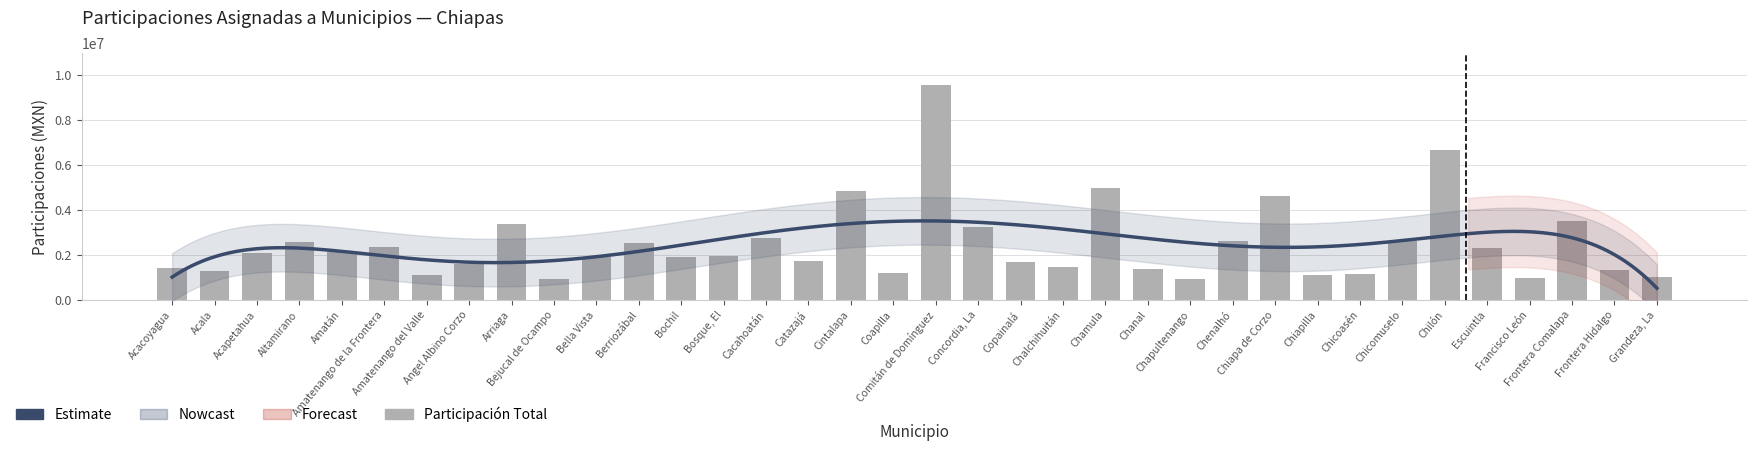

Reading right to left, what are all the values shown in this chart?

1002651	1332800	3471868	957766	2286794	6633751	2592998	1136123	1106073	4610594	2599539	915845	1353030	4966302	1461400	1653303	3220757	9546397	1201302	4819914	1716666	2733755	1939394	1878439	2506343	1904110	911252	3375321	1602346	1111109	2352247	2099744	2556067	2087573	1281390	1410851